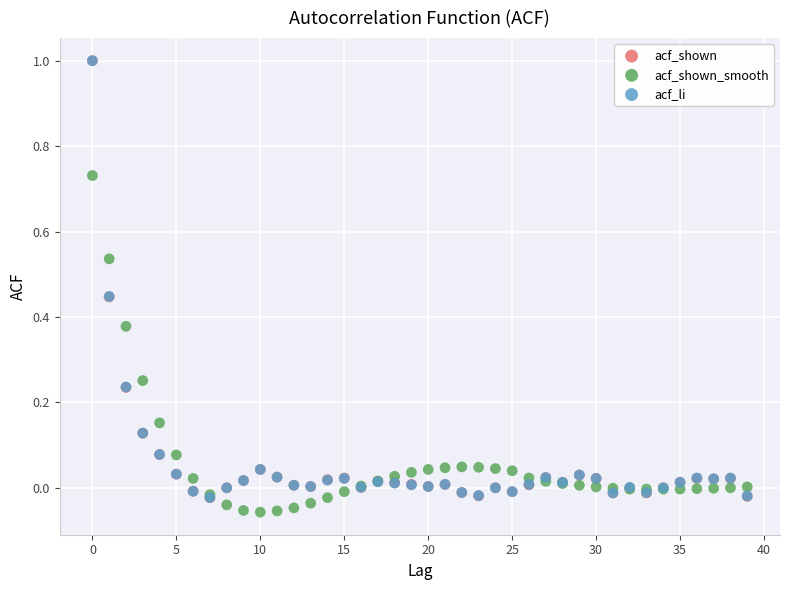

Which series contains the lowest Y value?

acf_shown_smooth